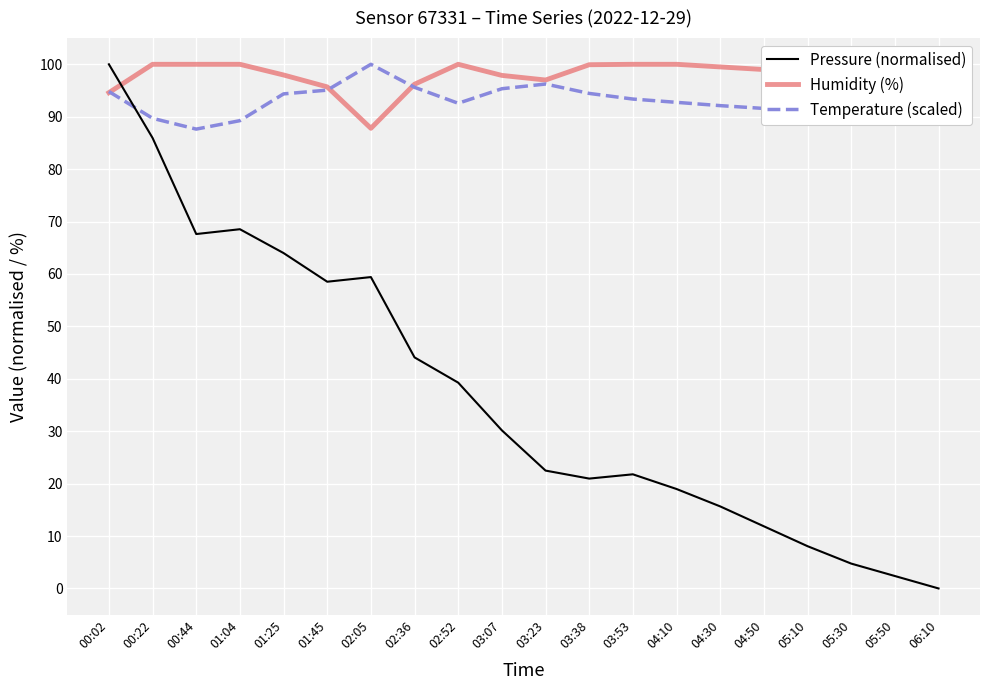

Is it true that Pressure (normalised) equals 64.0 at 01:25?

True